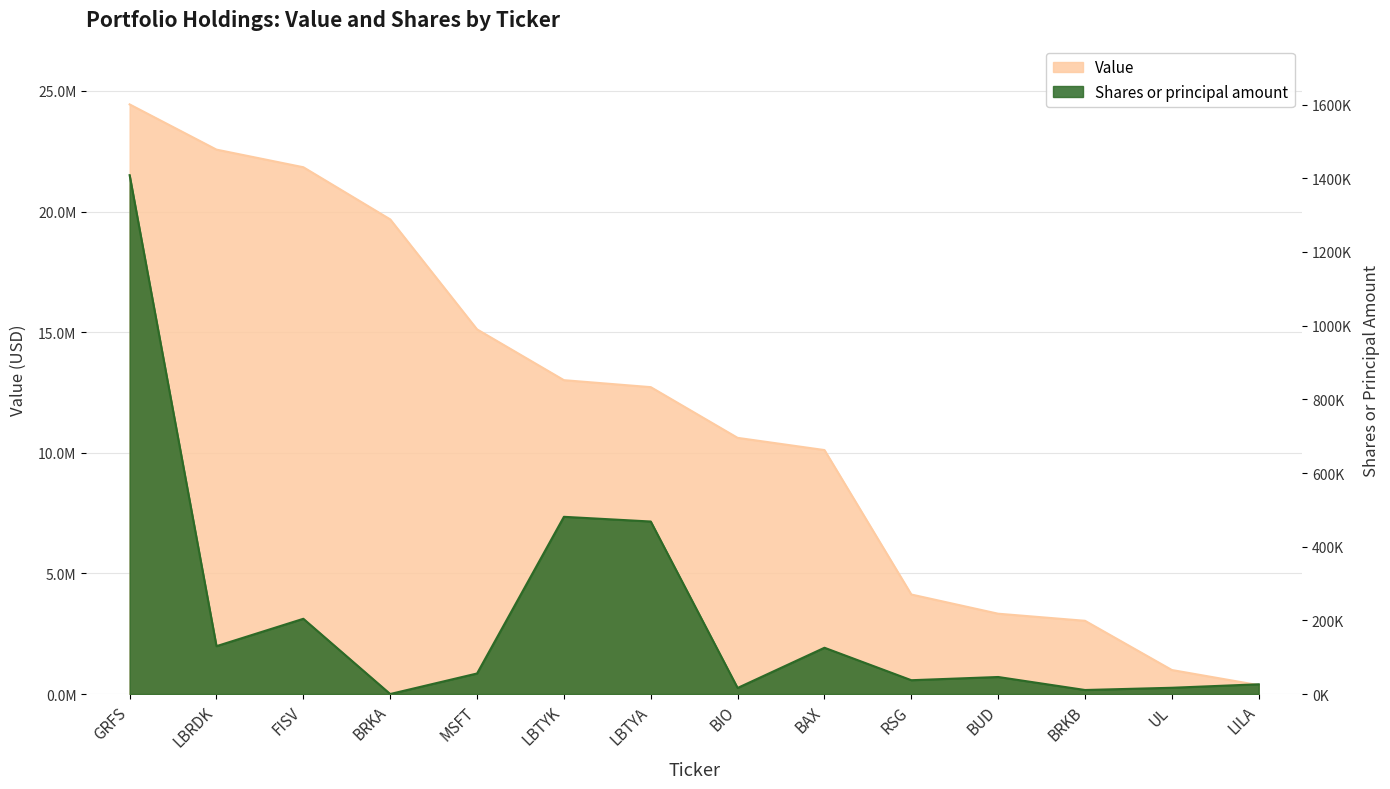

What are all the series names shown in the legend?

Value, Shares or principal amount